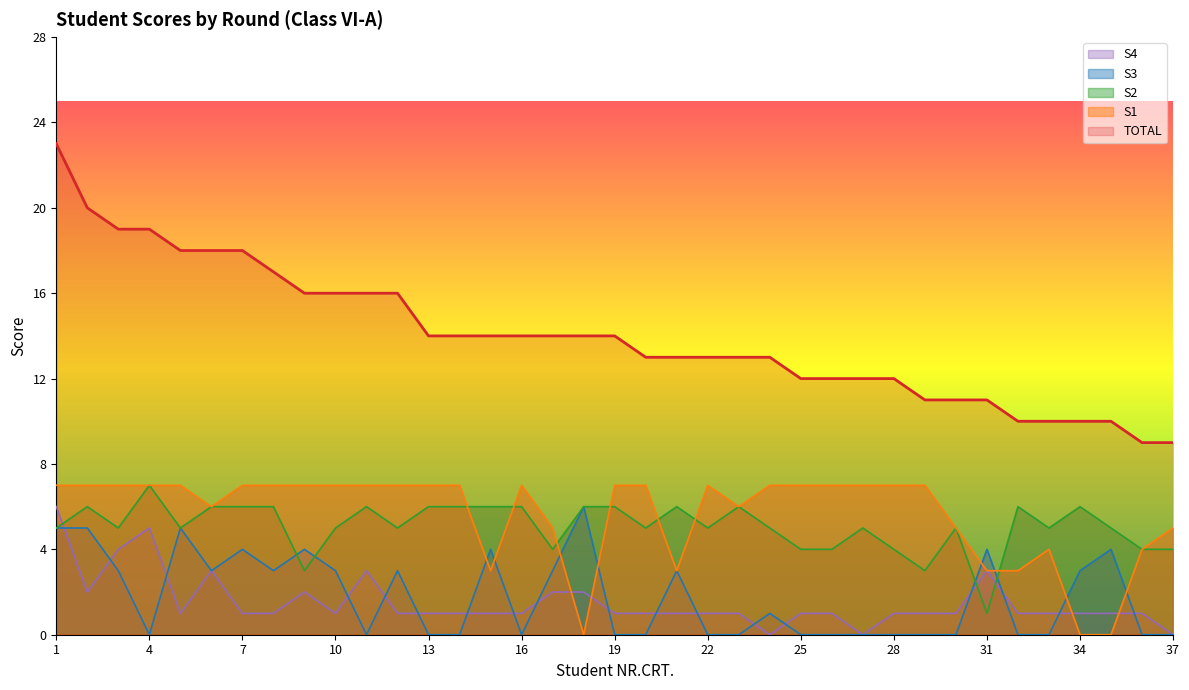

Where do S3 and S1 first cross each other?

14 and 15